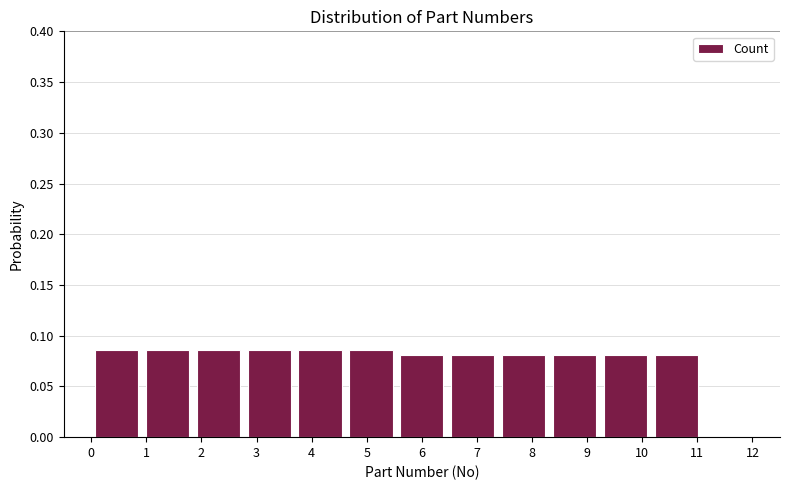

What is the height of the bar covering 0.9 to 1.8 on the x-axis? Neither the bar edges nor the heights are printed on the chart, so give them approximately, as read against the axes.

0.085